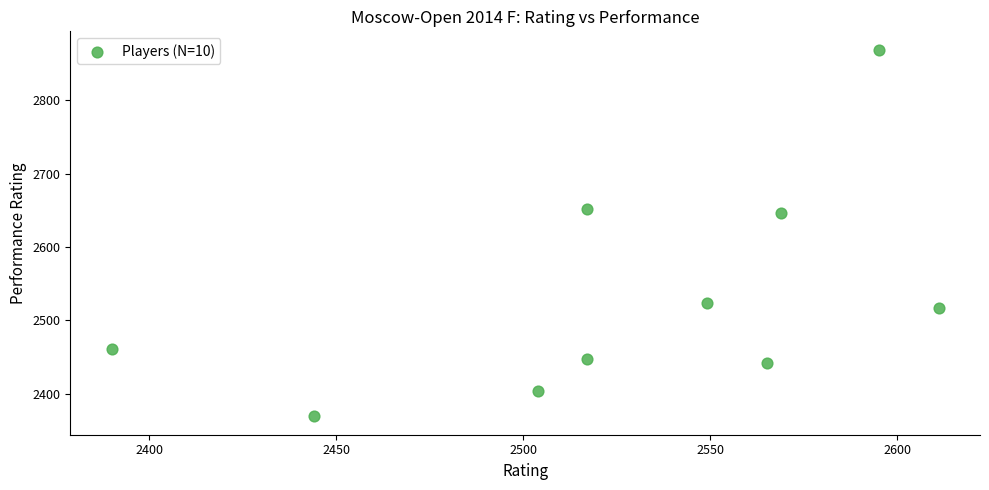

What is the range of X values (max minus min)?

221